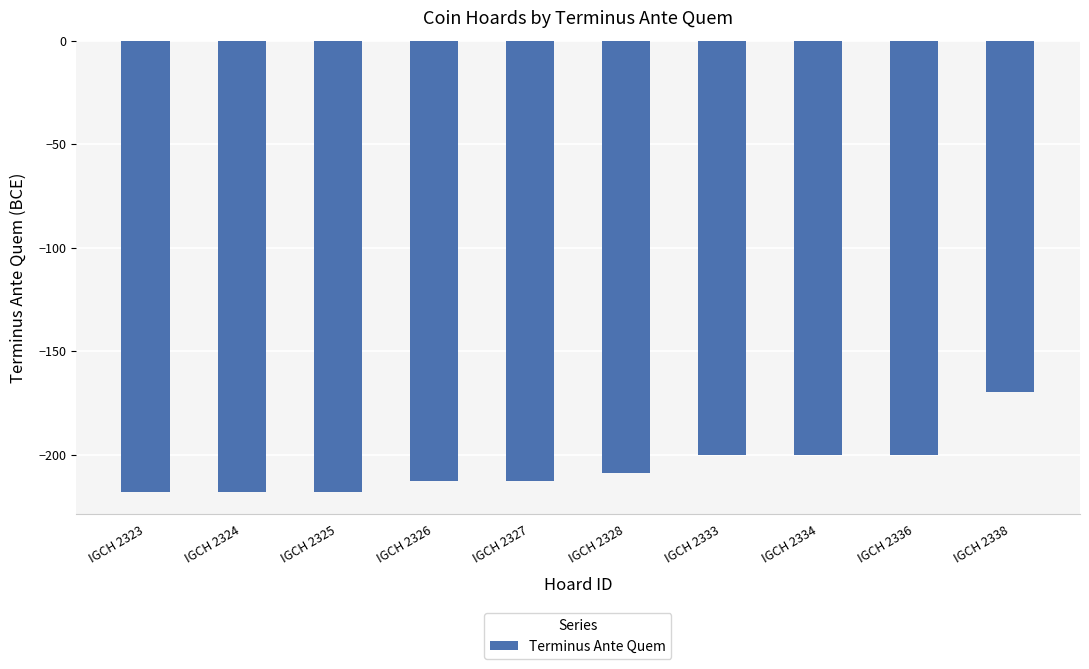

At which category does the chart reach its peak across all series?

IGCH 2338